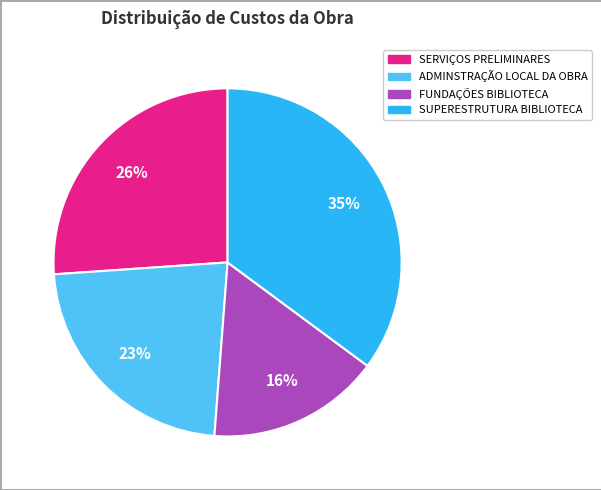

To the nearest percent, what is the average slice percentage?

25%